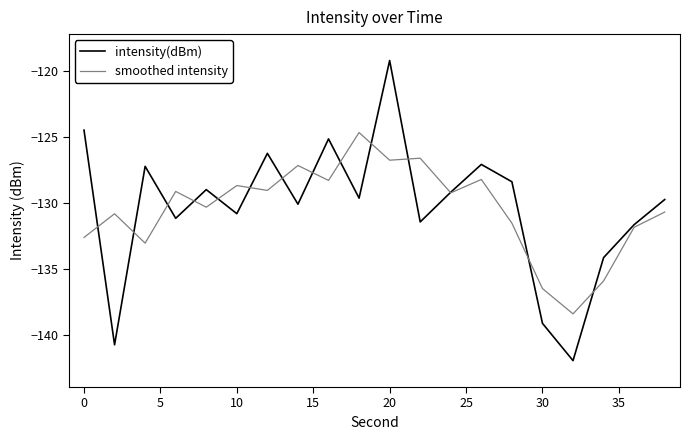

Which series has the largest range (max minus min)?

intensity(dBm)